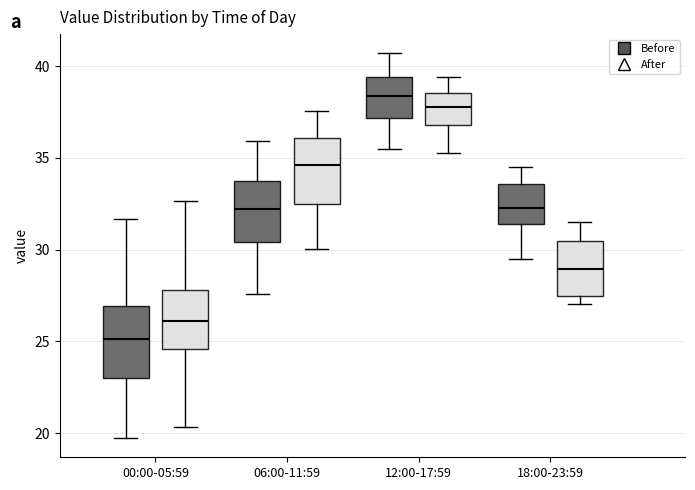

Which box has the lowest median line?

00:00-05:59 (Before)